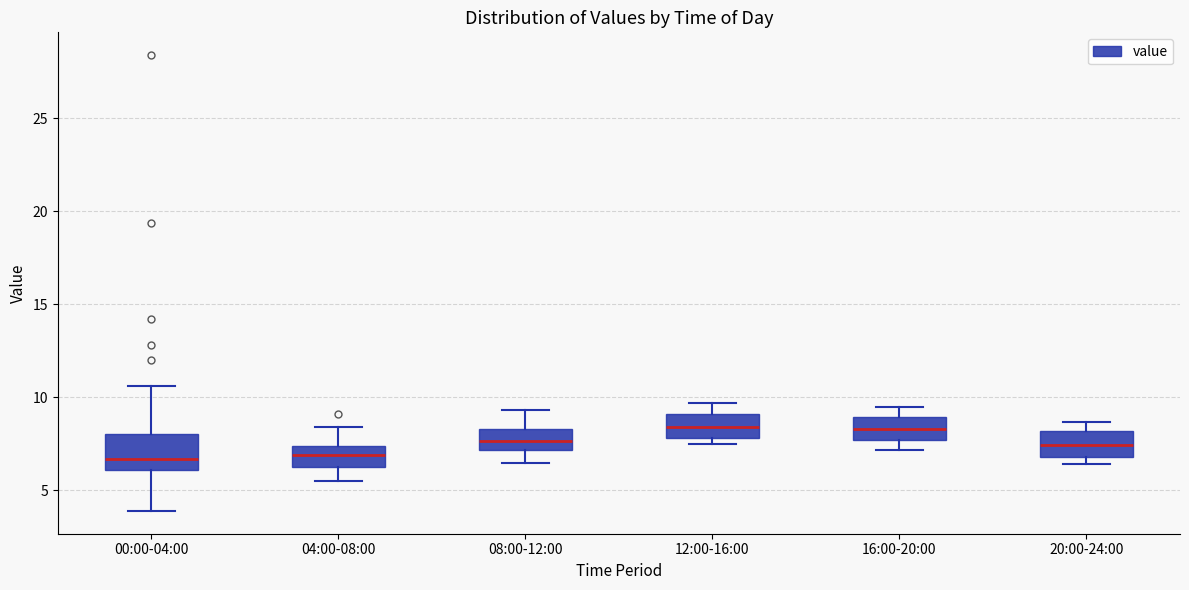

Reading left to right, read every box against the y-axis: the position of its median line, the range the box covers, and the ends of its whiskers. The values are not printed on the chart, so give them approximately, as read against the axis.

00:00-04:00: median 6.5, box 6.0 to 8.0, whiskers 4.0 to 10.5
04:00-08:00: median 7.0, box 6.5 to 7.5, whiskers 5.5 to 8.5
08:00-12:00: median 7.5, box 7.0 to 8.5, whiskers 6.5 to 9.5
12:00-16:00: median 8.5, box 8.0 to 9.0, whiskers 7.5 to 9.5
16:00-20:00: median 8.5, box 7.5 to 9.0, whiskers 7.0 to 9.5
20:00-24:00: median 7.5, box 7.0 to 8.0, whiskers 6.5 to 8.5